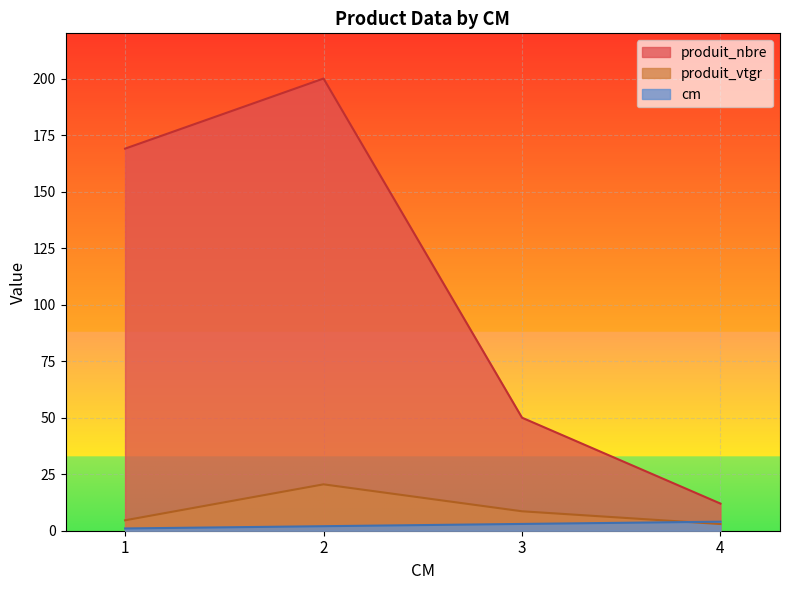

True or false: produit_nbre has a value of 24.0 at 3.

False